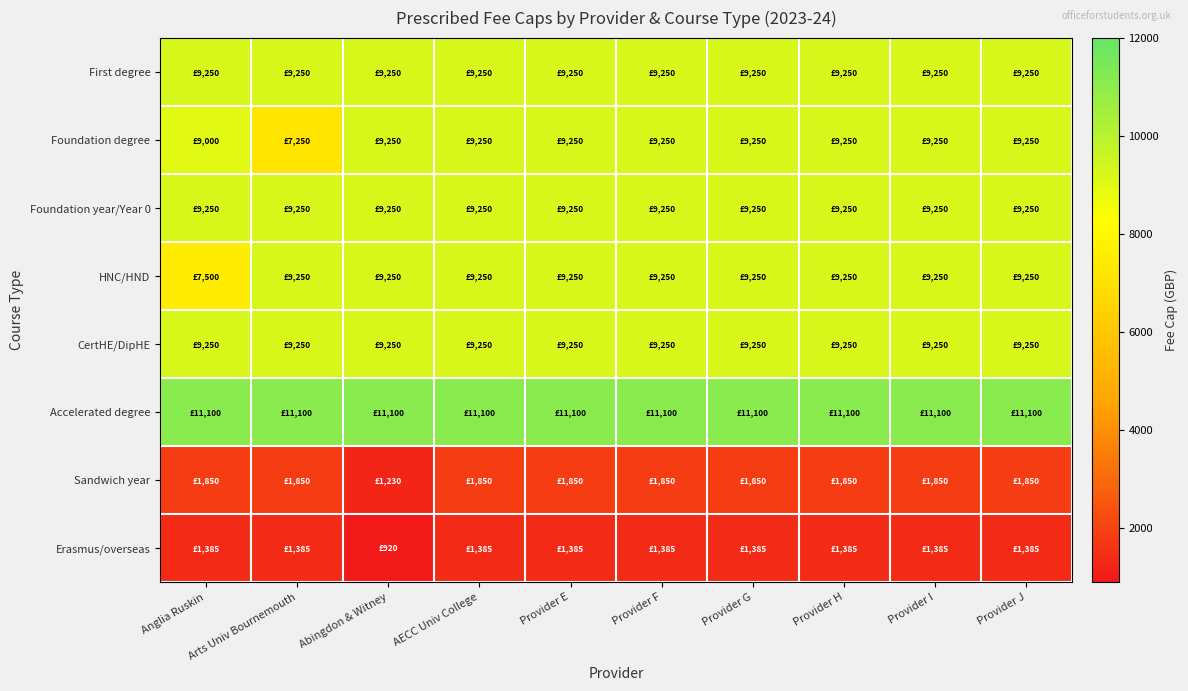

Between Provider E and Provider F, which is larger?

Provider E